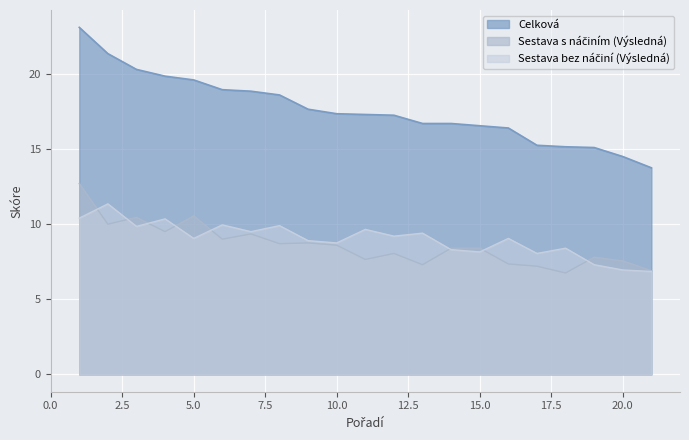

Which series has the largest total across all categories?

Celková